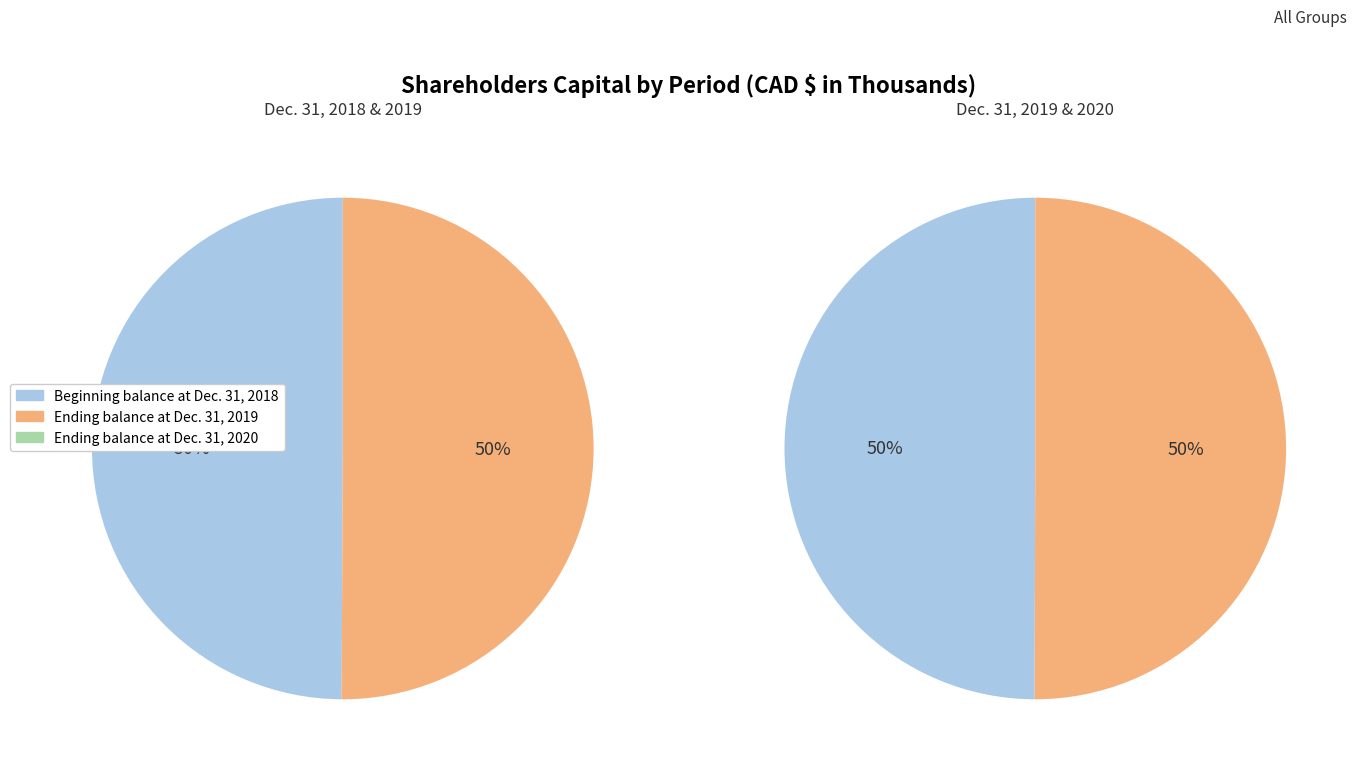

How many segments does this pie chart have?

3